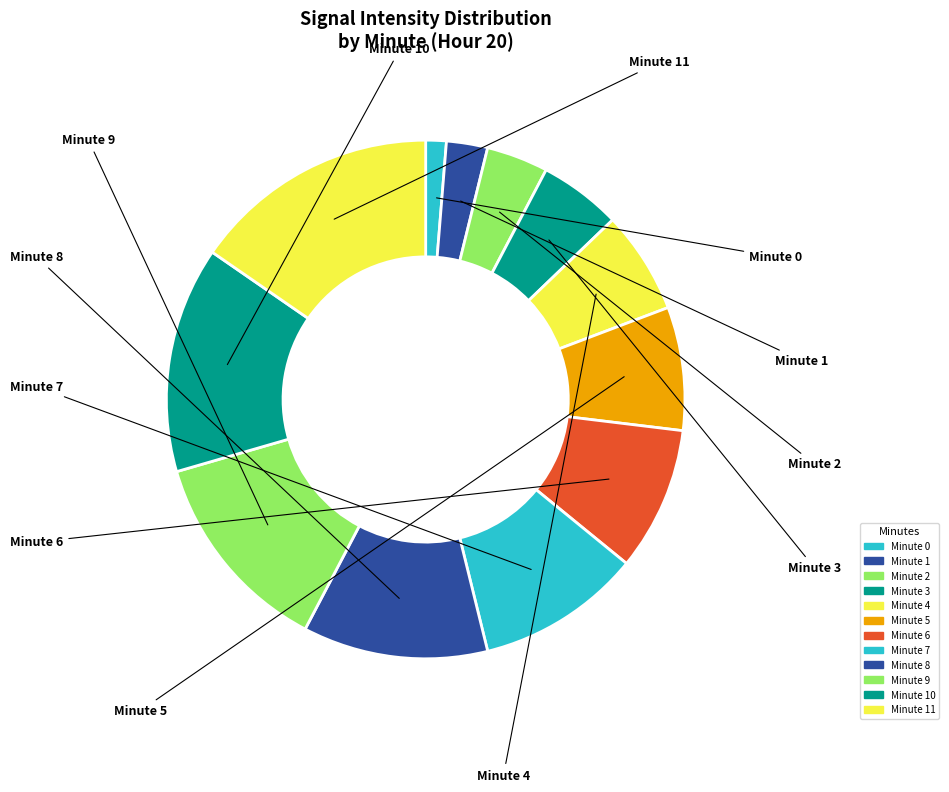

How many segments does this pie chart have?

12